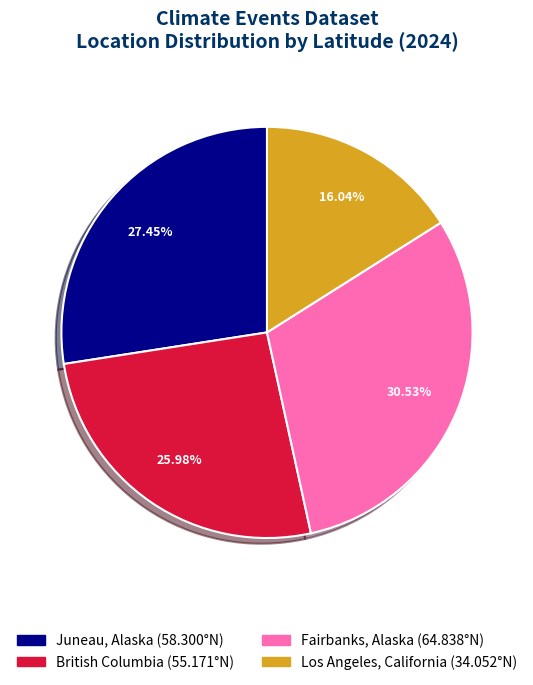

To the nearest percent, what is the average slice percentage?

25%